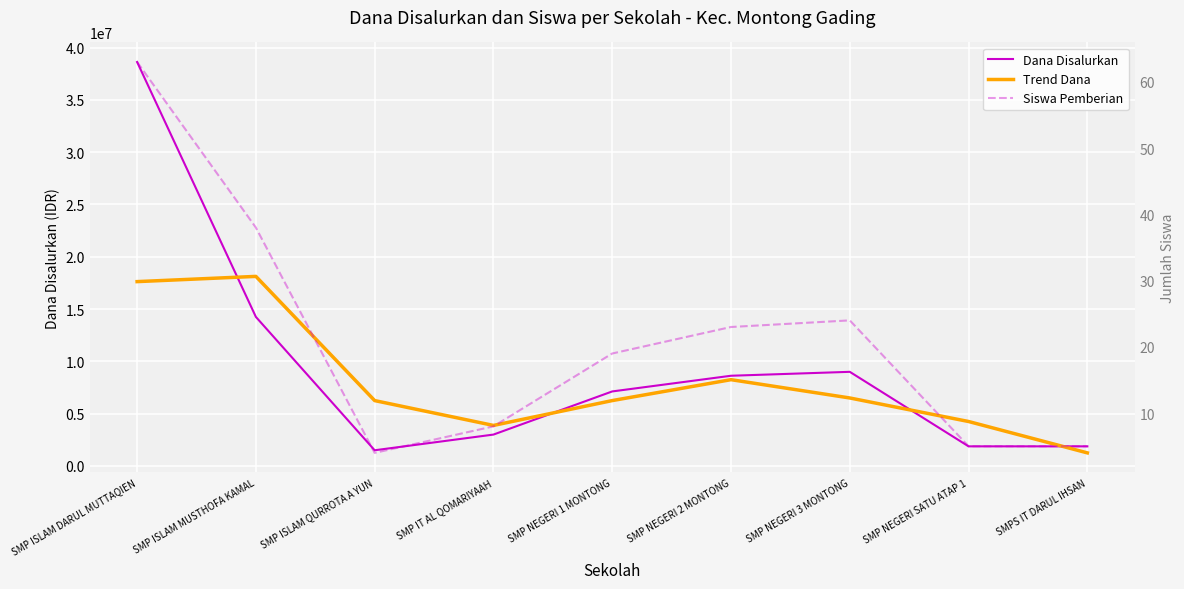

At which category is the sum across all series the highest?

SMP ISLAM DARUL MUTTAQIEN